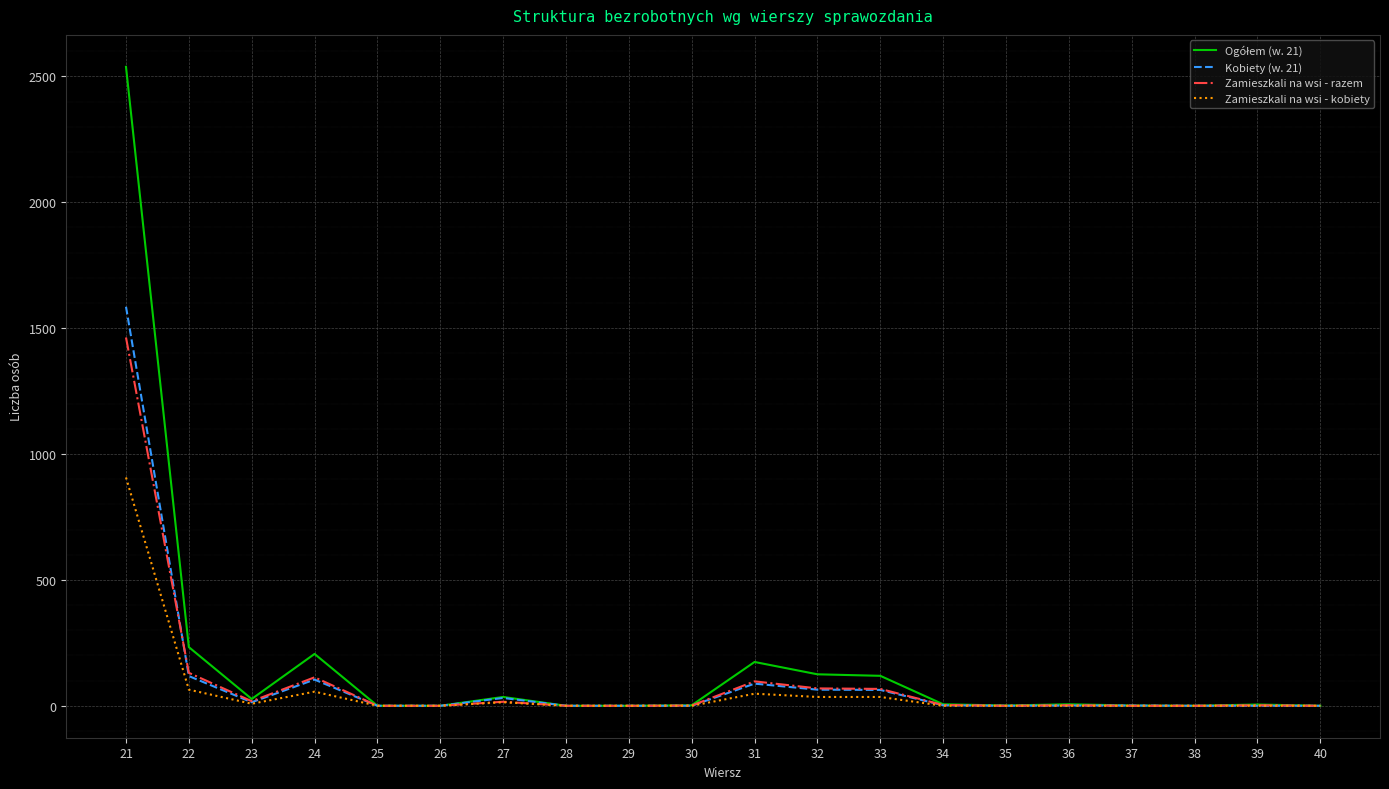

The value of Kobiety (w. 21) at 24 is 104. True or false?

True